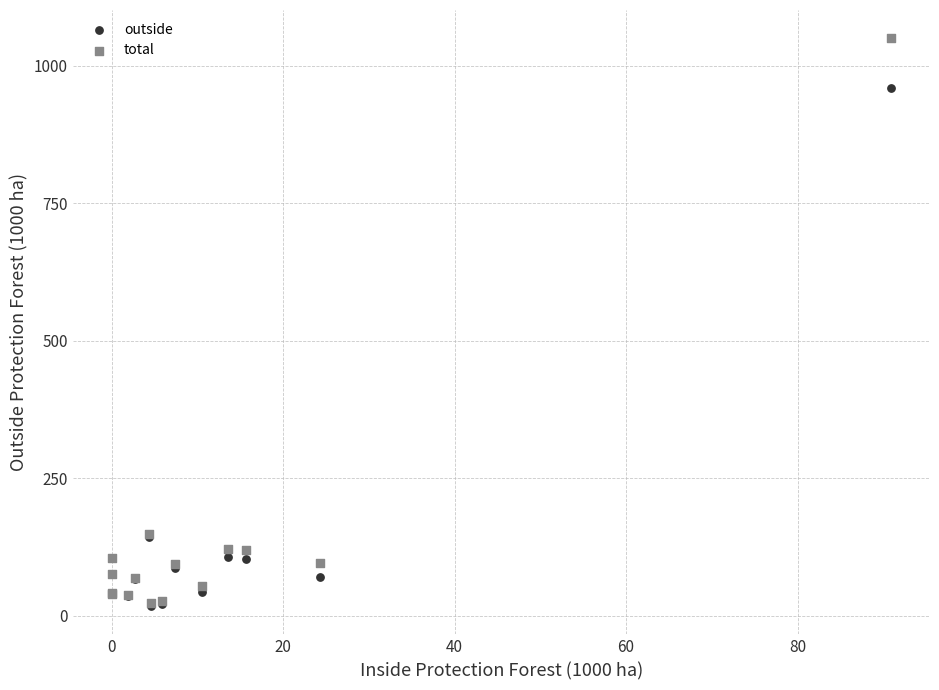

What are all the series names shown in the legend?

outside, total